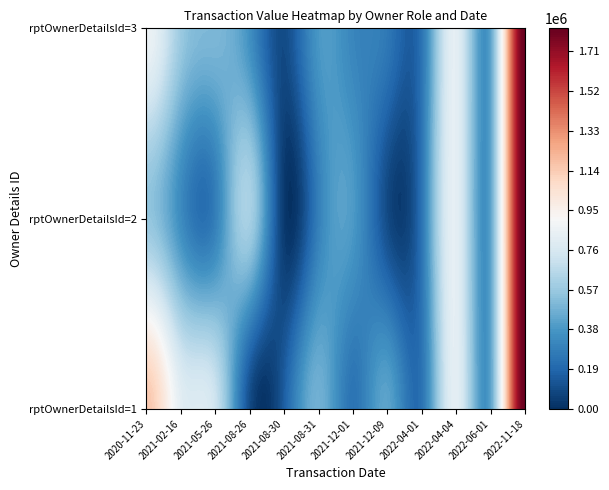

At how many categories does at least one series exceed 1673633?

1